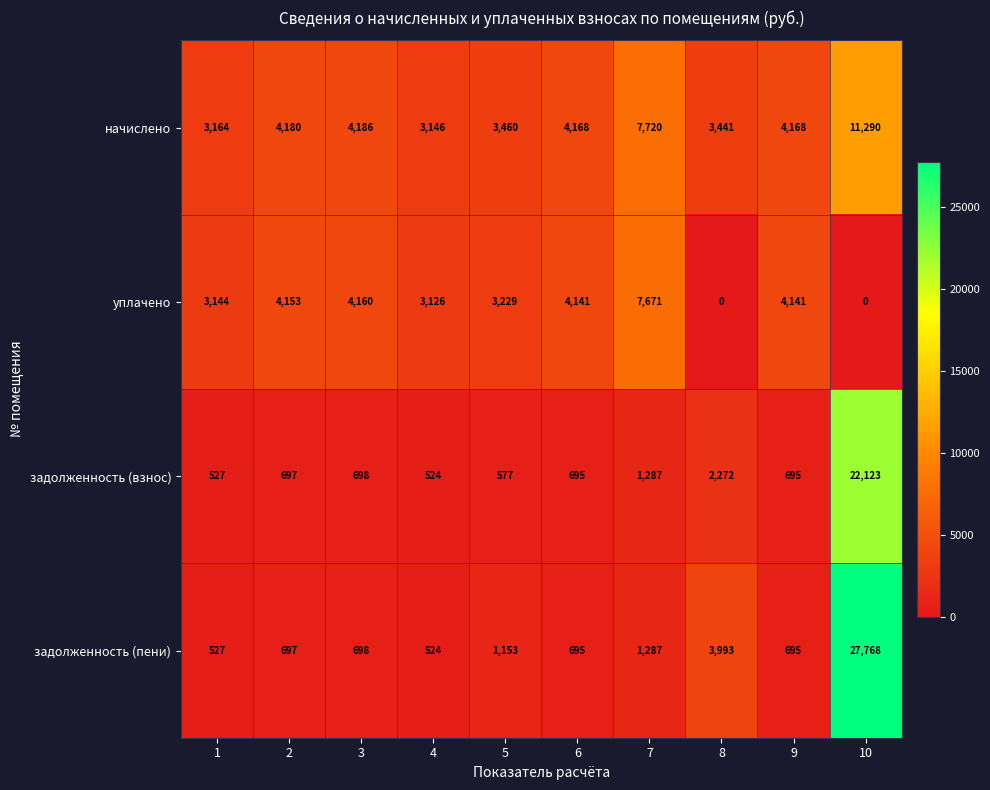

Between 2 and 4, which series saw the biggest shift?

начислено